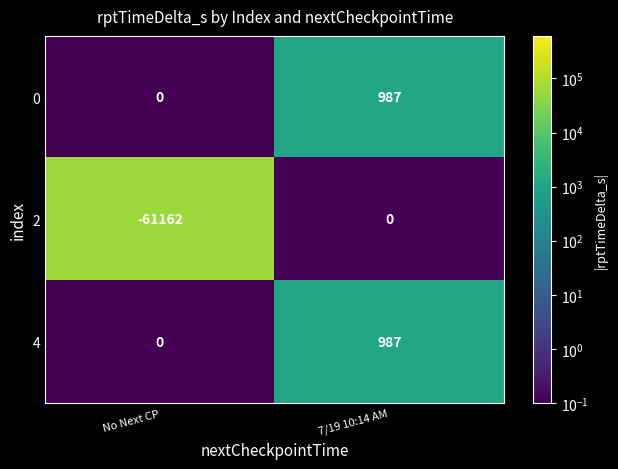

True or false: 0 has a value of 0 at No Next CP.

True